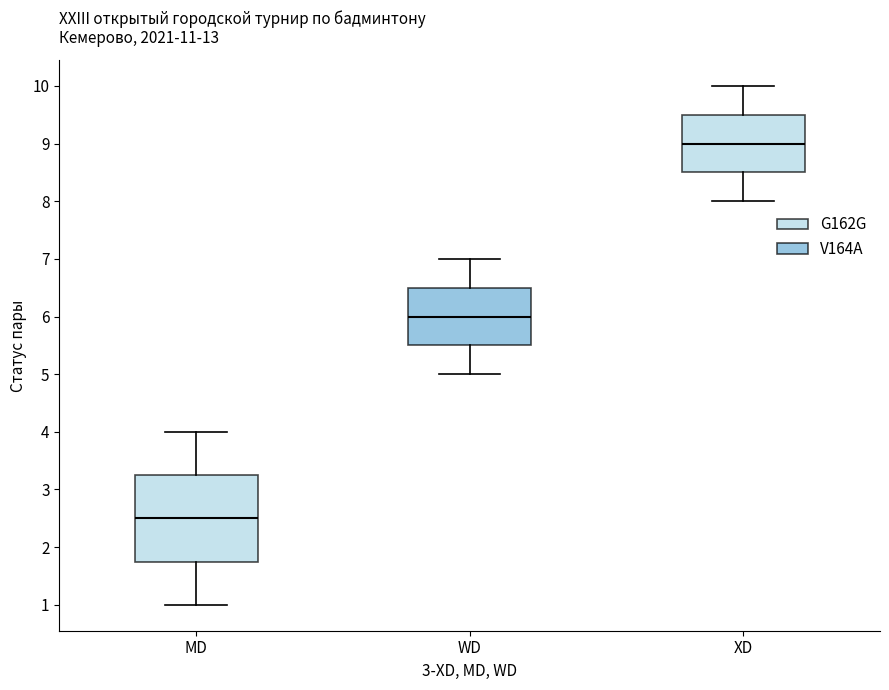

Reading left to right, transcribe this box plot: for each box, give where its median line is, the range the box spans, and where its two whiskers end, as read against the y-axis. The values are not printed on the chart, so give them approximately, as read against the axis.

MD: median 2.5, box 1.8 to 3.3, whiskers 1.0 to 4.0
WD: median 6.0, box 5.5 to 6.5, whiskers 5.0 to 7.0
XD: median 9.0, box 8.5 to 9.5, whiskers 8.0 to 10.0